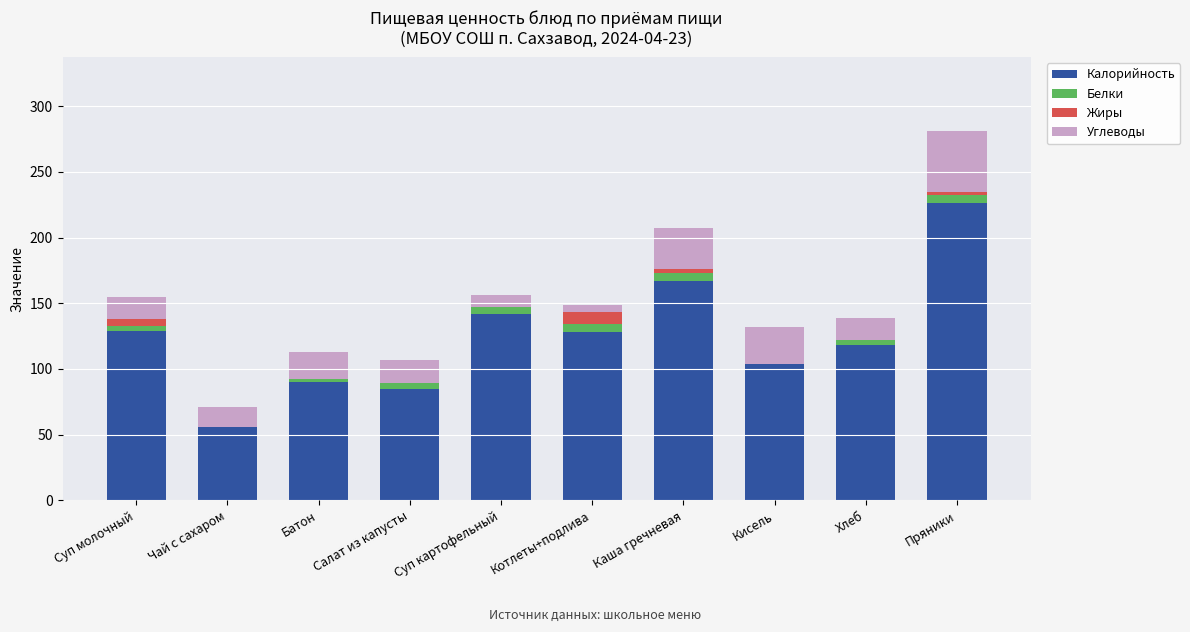

The Калорийность series shows 90 at Батон. True or false?

True